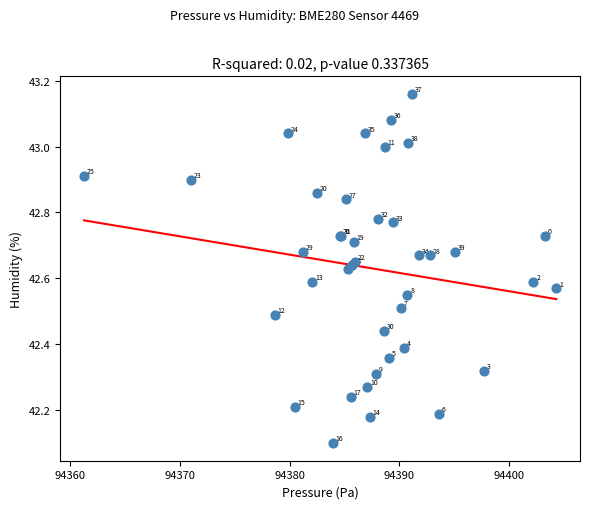

What Y value in the scatter plot is closest to 42?

42.1